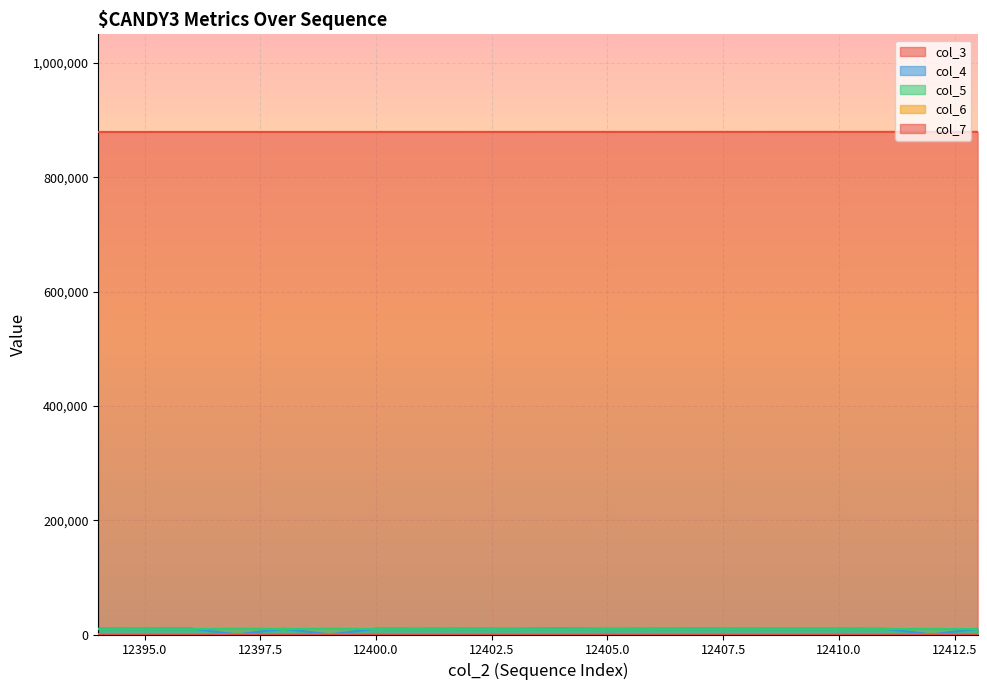

Is the value of col_7 at 12399 greater than the value of col_6 at 12396?

No